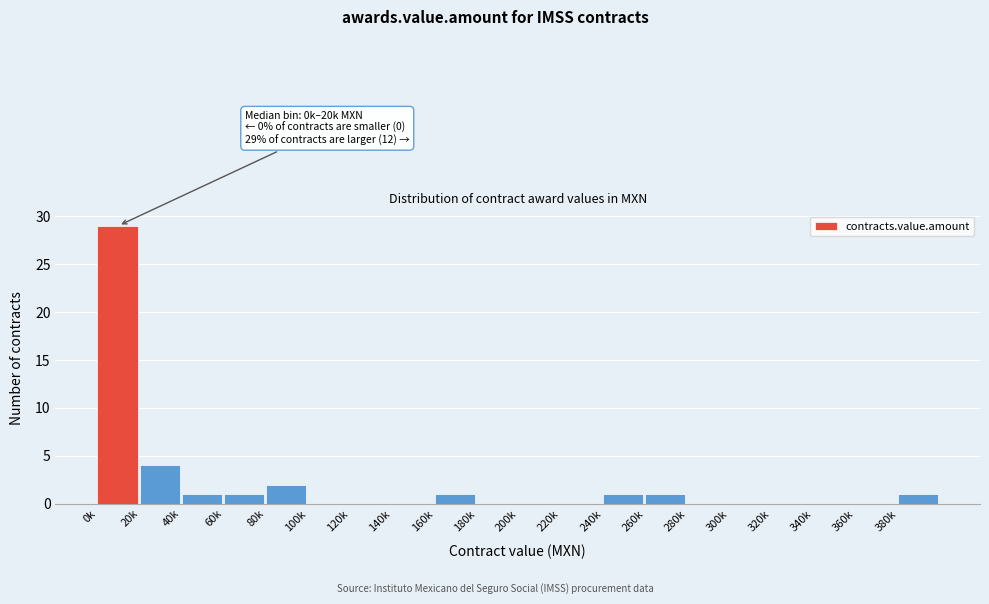

Reading left to right, extract all data points from this chart.

0k=29	20k=4	40k=1	60k=1	80k=2	100k=0	120k=0	140k=0	160k=1	180k=0	200k=0	220k=0	240k=1	260k=1	280k=0	300k=0	320k=0	340k=0	360k=0	380k=1